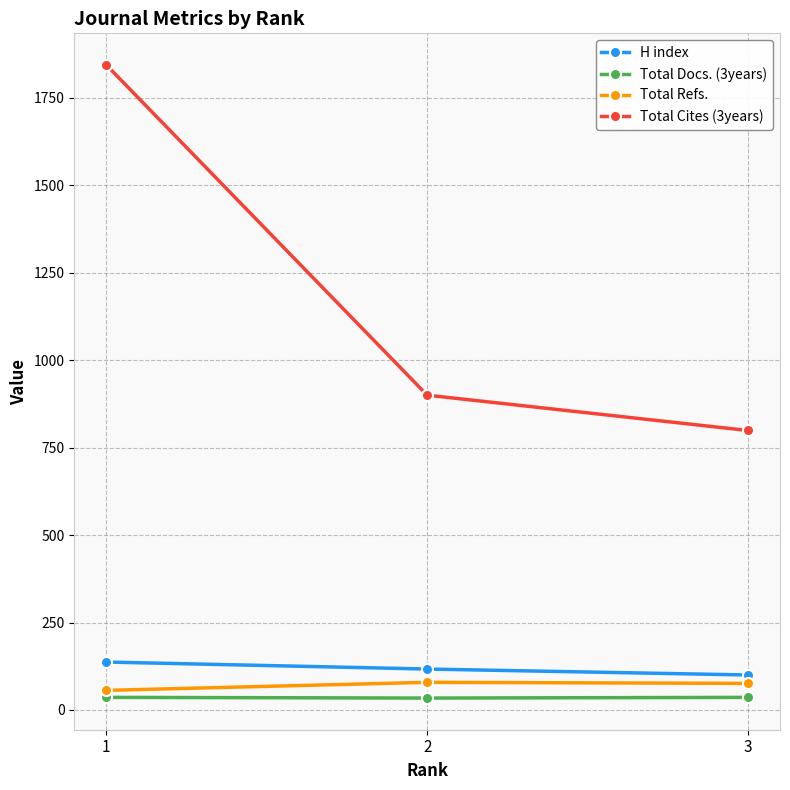

Which series has the largest total across all categories?

Total Cites (3years)